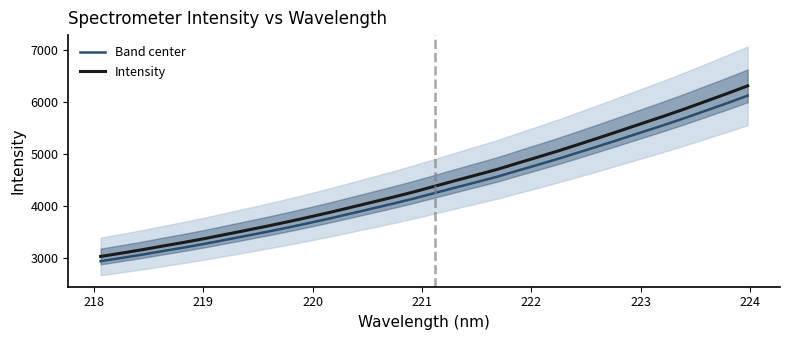

Count the number of data series in this chart.

2